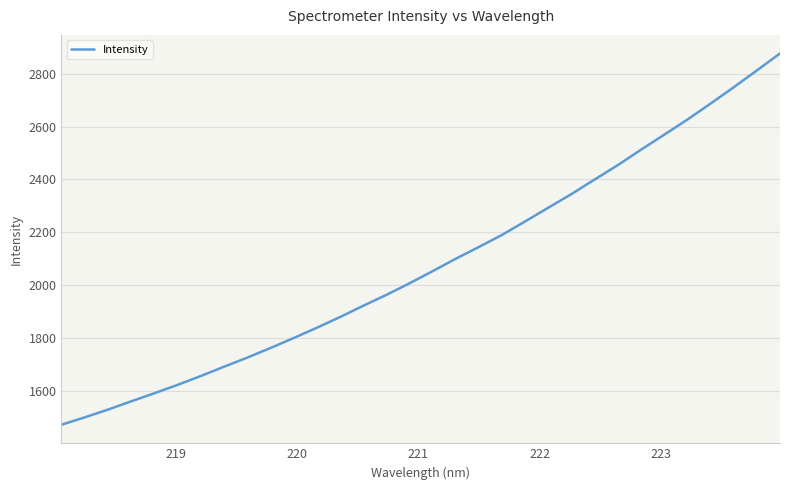

What is the difference between the maximum and minimum values?

1402.3